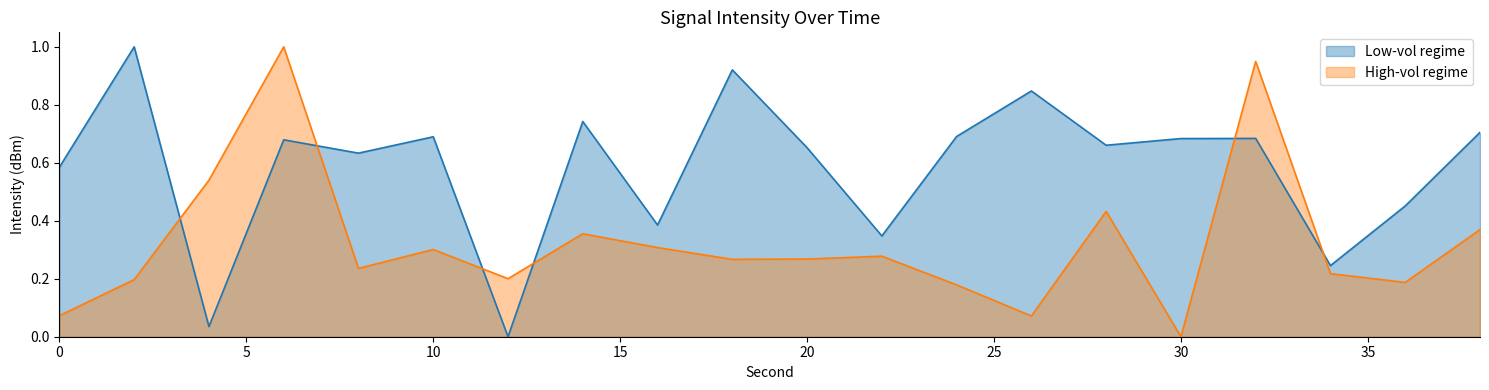

Between which two adjacent categories do High-vol regime and Low-vol regime first intersect?

2 and 4